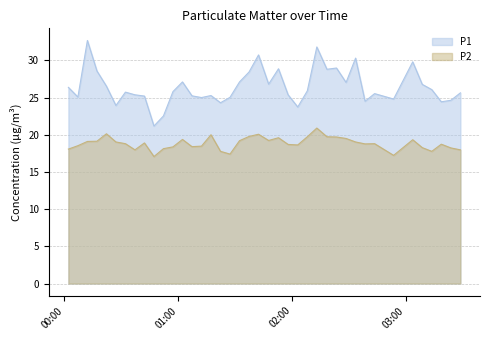

What is the maximum value for P1?

32.7